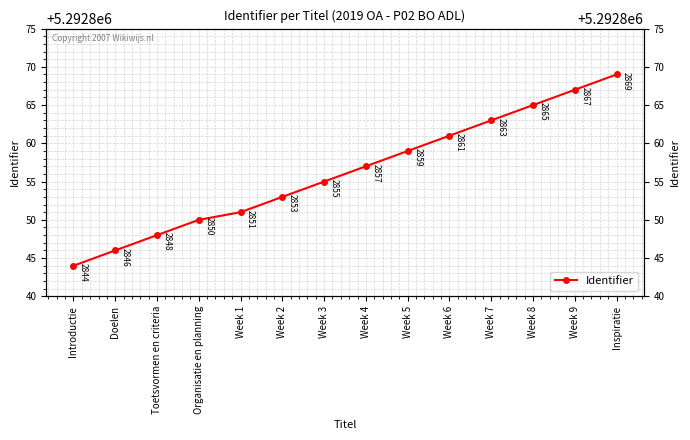

Reading left to right, transcribe all the data shown in this chart.

Introductie=5292844	Doelen=5292846	Toetsvormen en criteria=5292848	Organisatie en planning=5292850	Week 1=5292851	Week 2=5292853	Week 3=5292855	Week 4=5292857	Week 5=5292859	Week 6=5292861	Week 7=5292863	Week 8=5292865	Week 9=5292867	Inspiratie=5292869